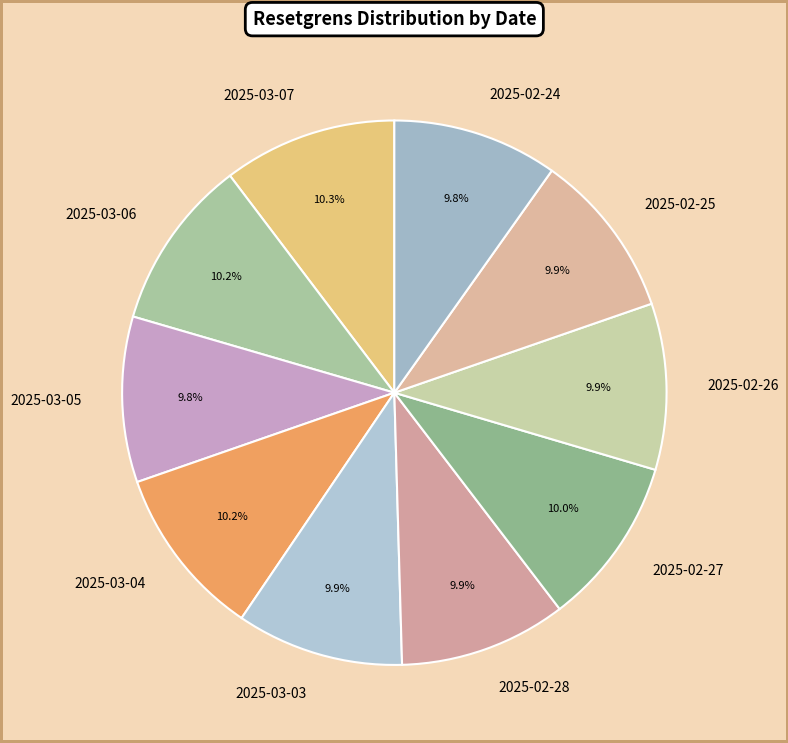

How many segments does this pie chart have?

10